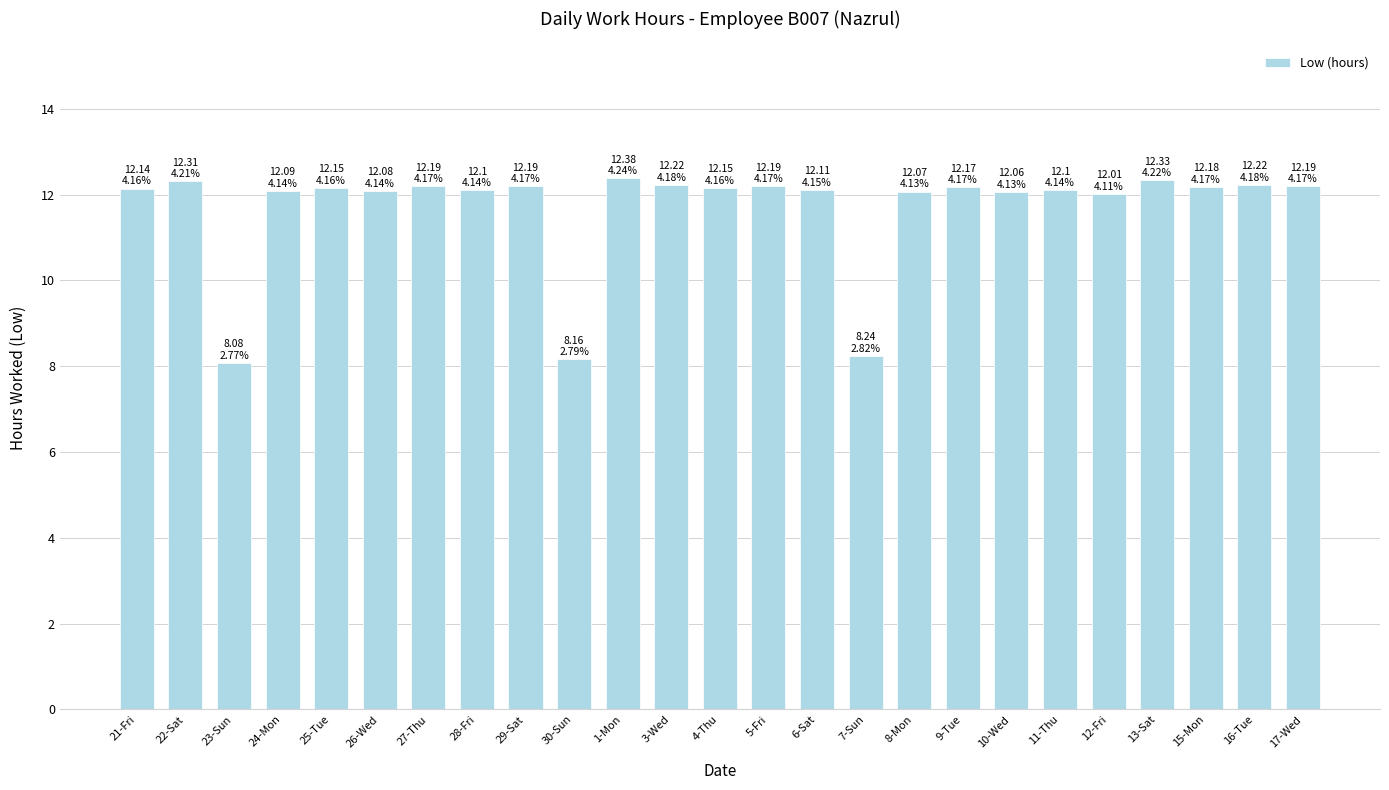

What is the sum of the values at 28-Fri and 8-Mon?

24.2